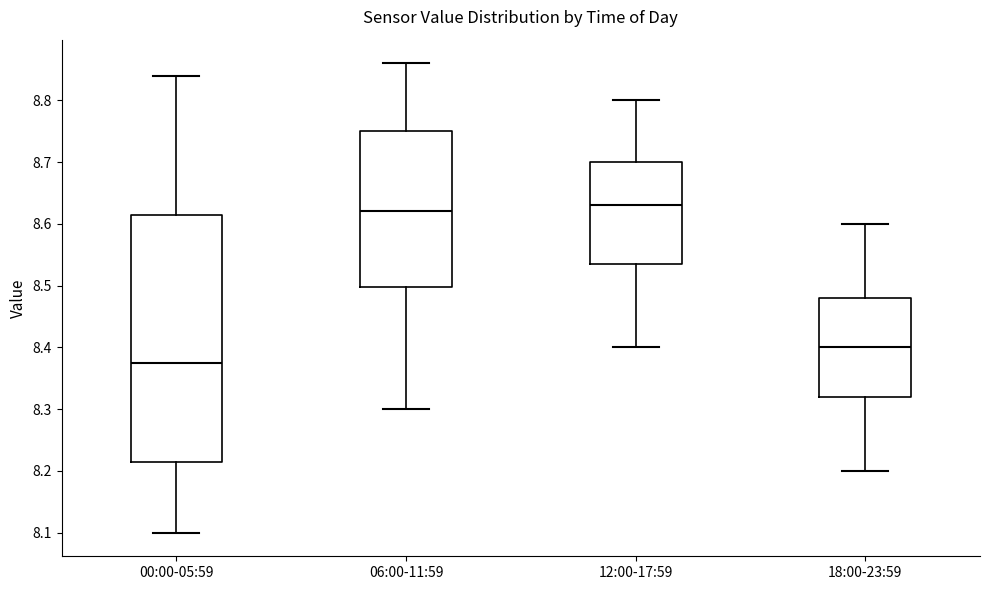

Which box is the tallest, from its lower edge to its upper edge?

00:00-05:59